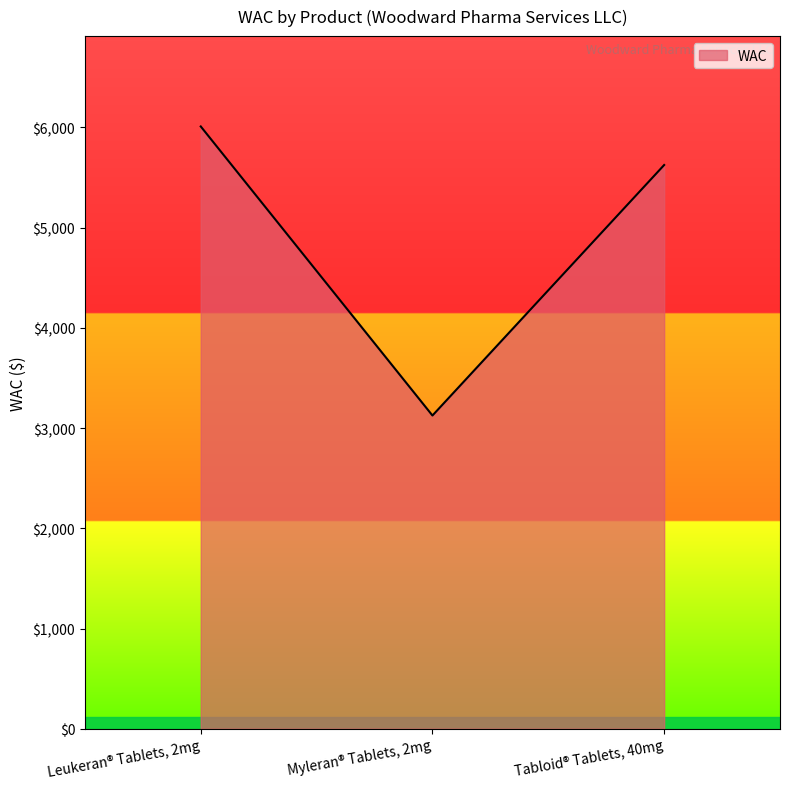

Between Leukeran® Tablets, 2mg and Myleran® Tablets, 2mg, which is larger?

Leukeran® Tablets, 2mg